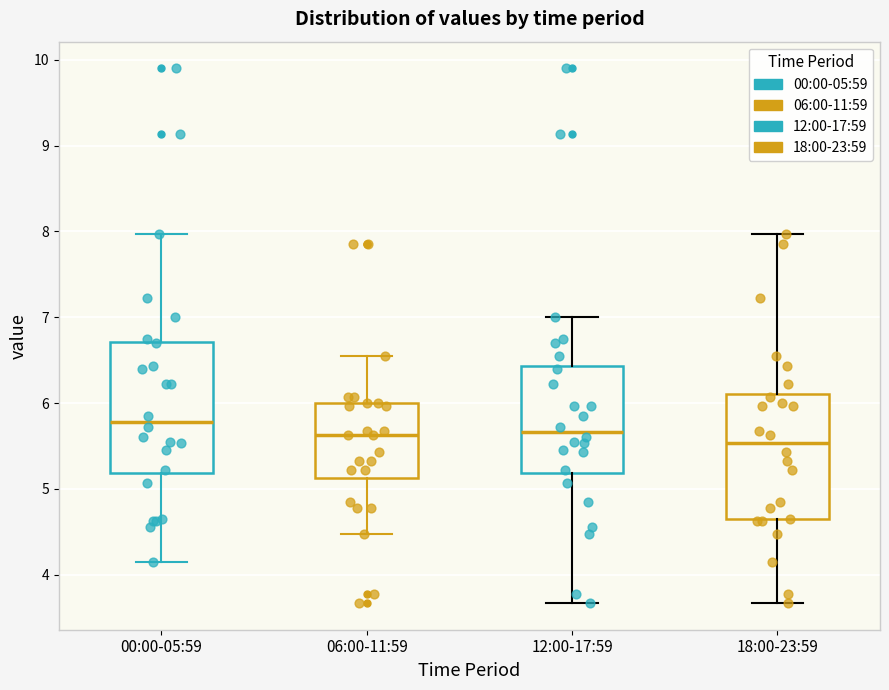

Reading left to right, read every box against the y-axis: the position of its median line, the range the box covers, and the ends of its whiskers. The values are not printed on the chart, so give them approximately, as read against the axis.

00:00-05:59: median 5.8, box 5.2 to 6.7, whiskers 4.2 to 8.0
06:00-11:59: median 5.6, box 5.1 to 6.0, whiskers 4.5 to 6.6
12:00-17:59: median 5.7, box 5.2 to 6.4, whiskers 3.7 to 7.0
18:00-23:59: median 5.5, box 4.6 to 6.1, whiskers 3.7 to 8.0